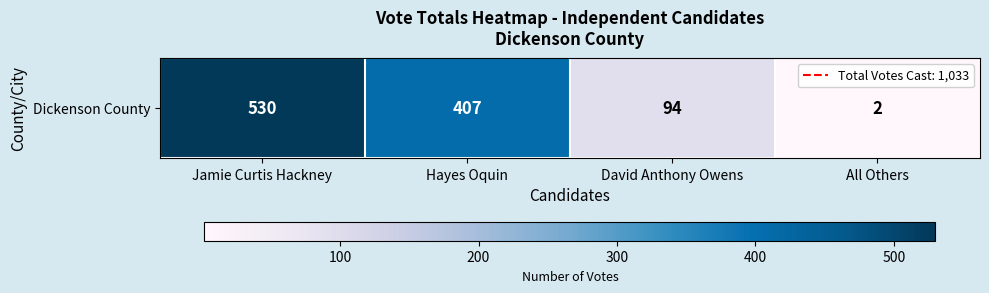

Where is the data nearest to the value 266?

Hayes Oquin